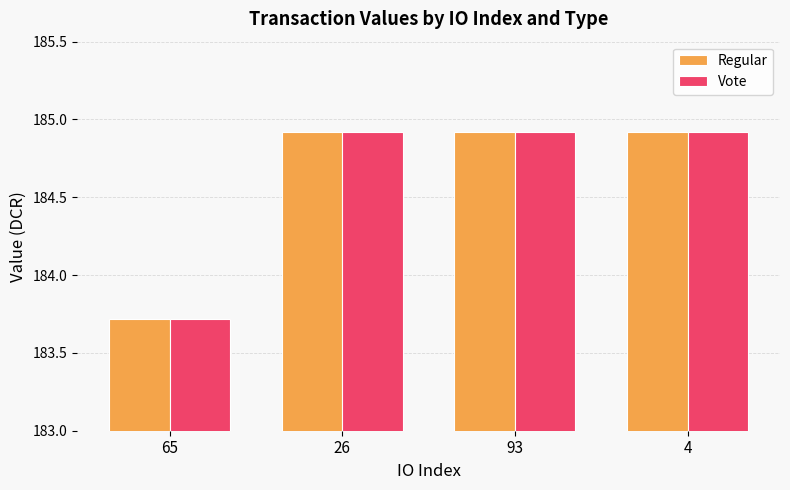

What is the value of the Vote bar at the 1st from the left?

183.7